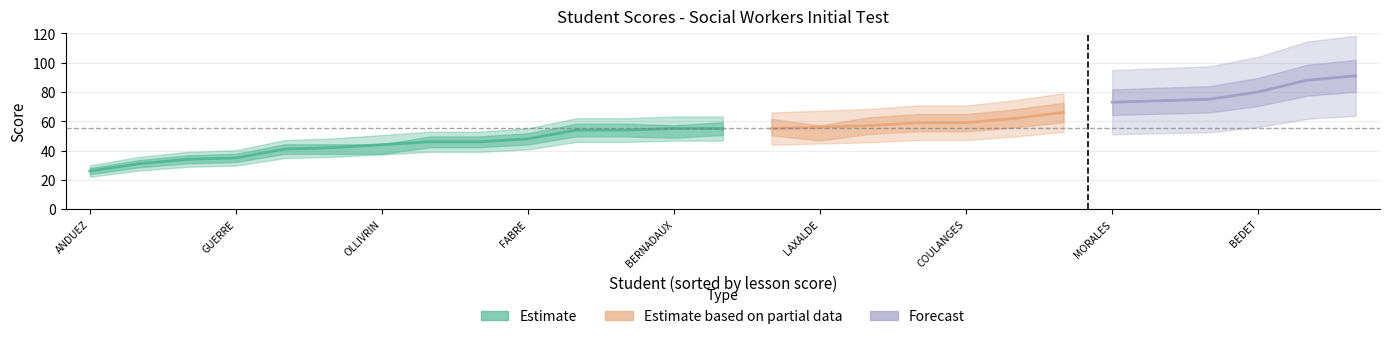

What is the difference between the highest and lowest values at OLLIVRIN?

3